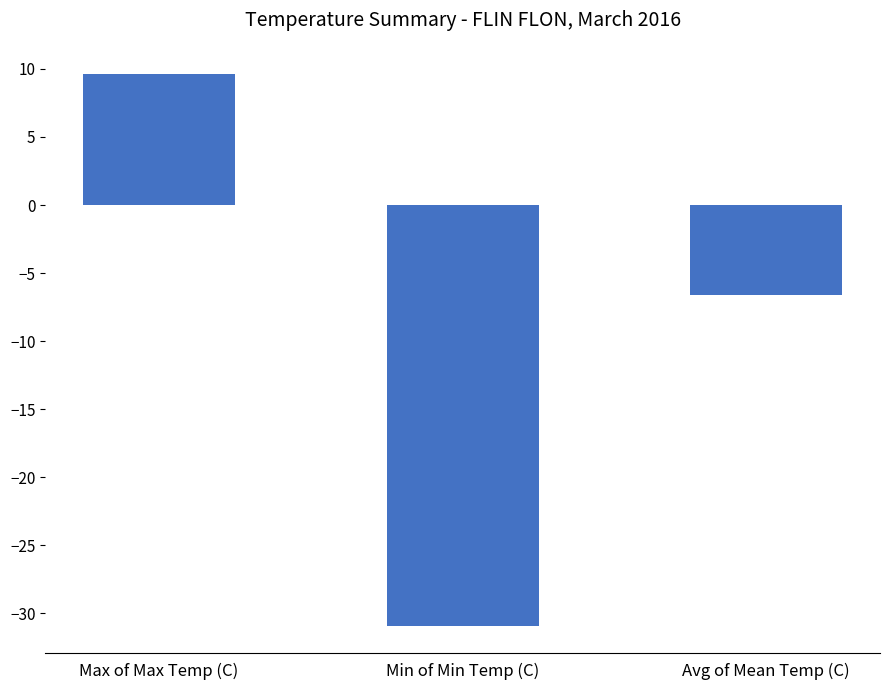

At which label is the value closest to -10?

Avg of Mean Temp (C)